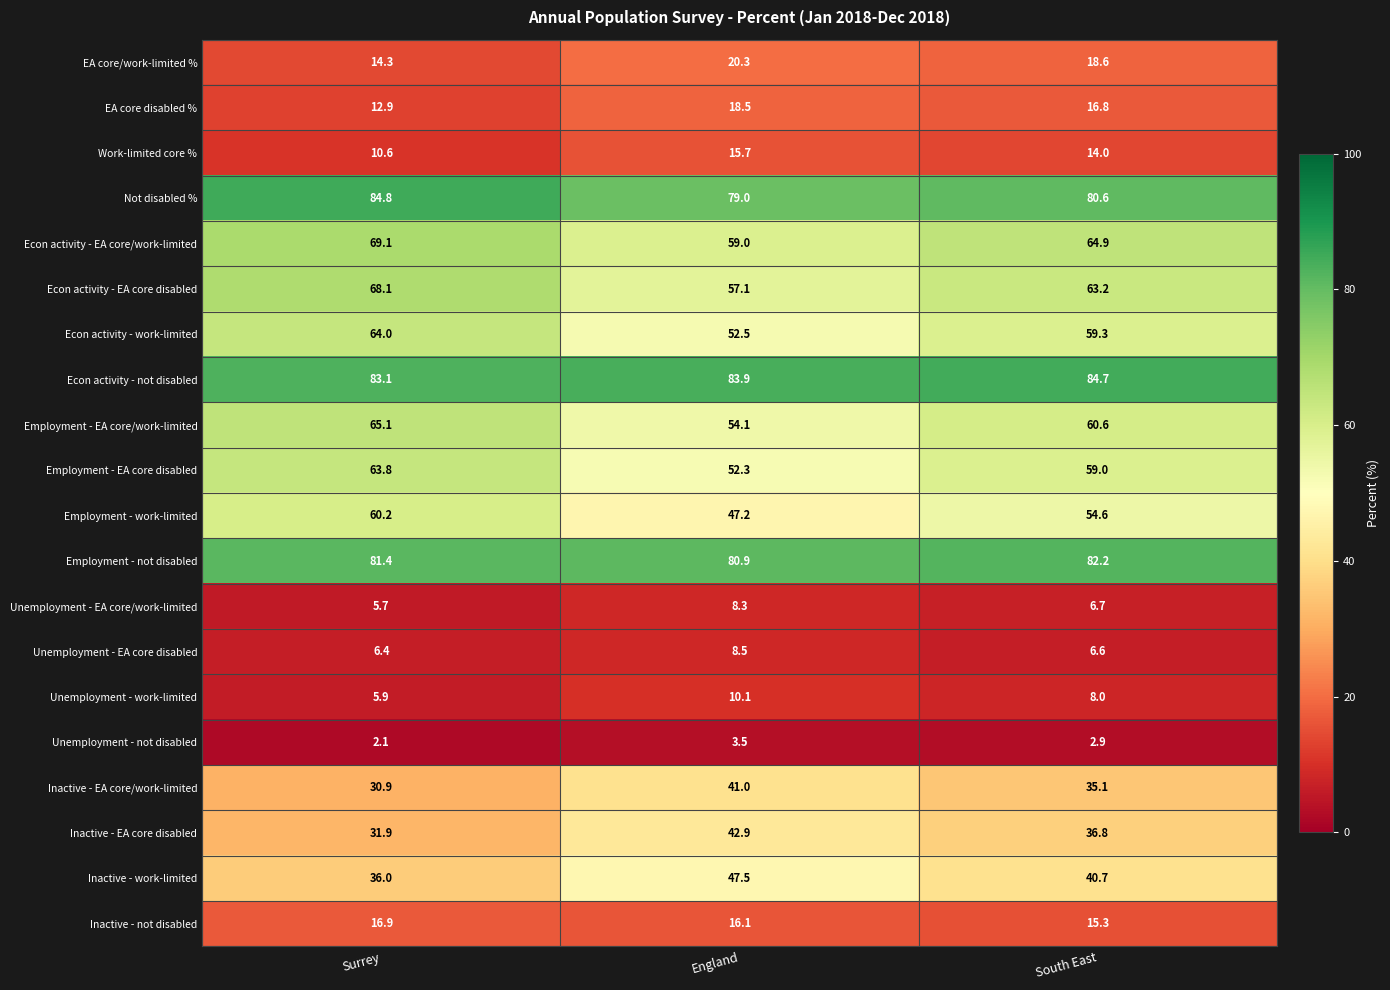

The value of Employment - work-limited at Surrey is 60.2. True or false?

True